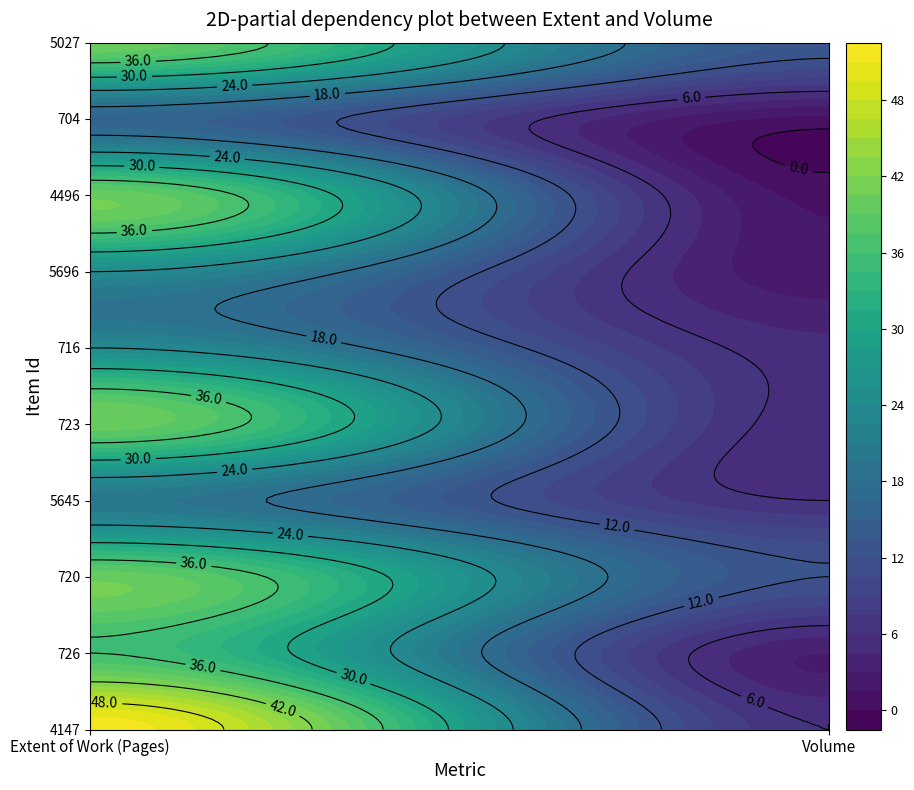

How many series are shown in this chart?

10